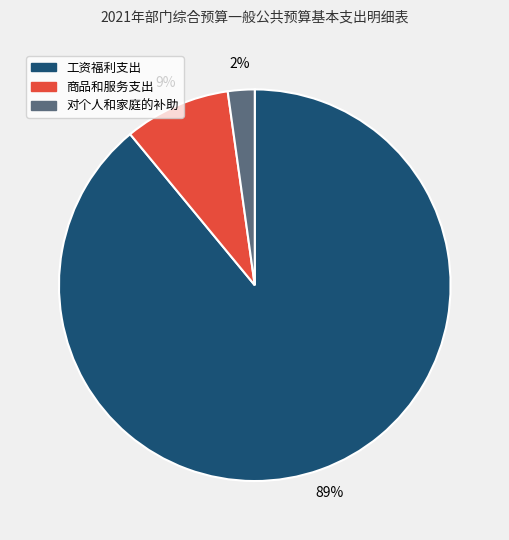

How many slices are in this pie chart?

3